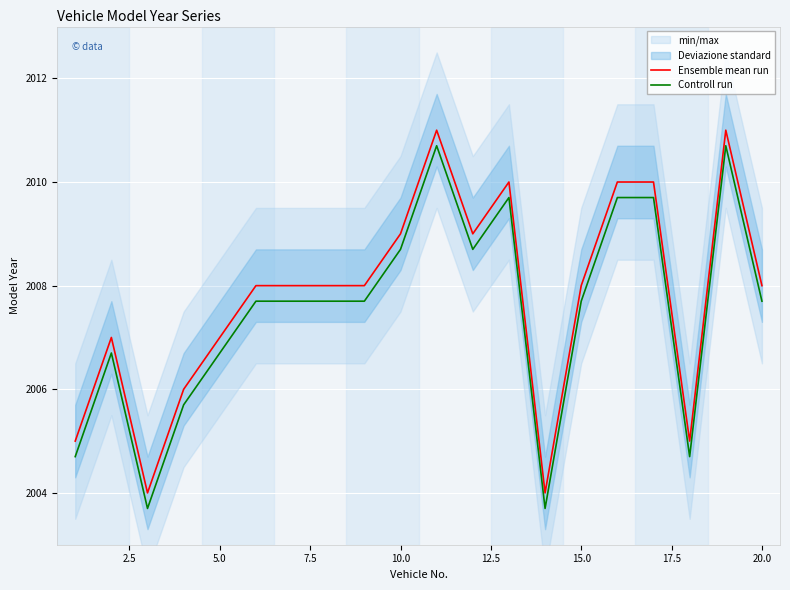

What is the maximum value for Ensemble mean run?

2011.0